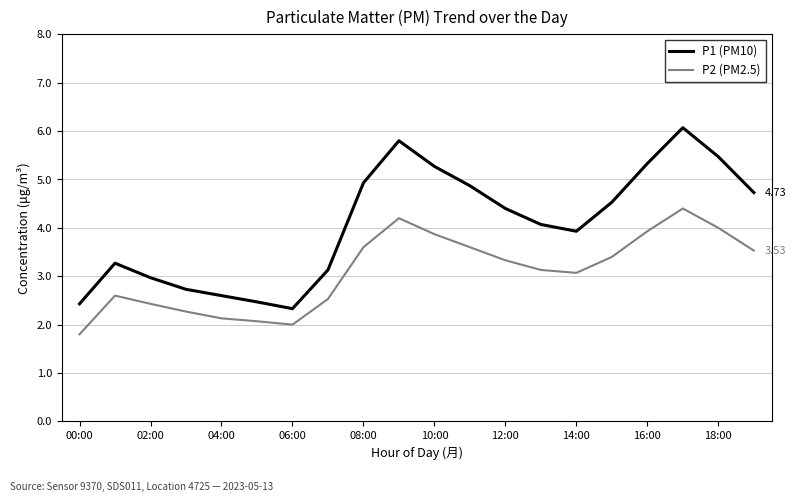

True or false: P1 (PM10) and P2 (PM2.5) cross at least once.

False